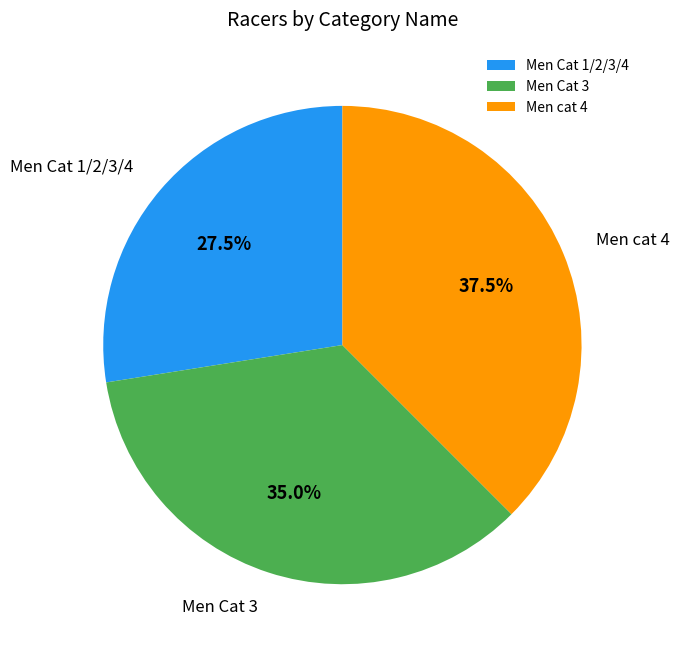

Is it true that Men cat 4 is 28% of the pie?

False